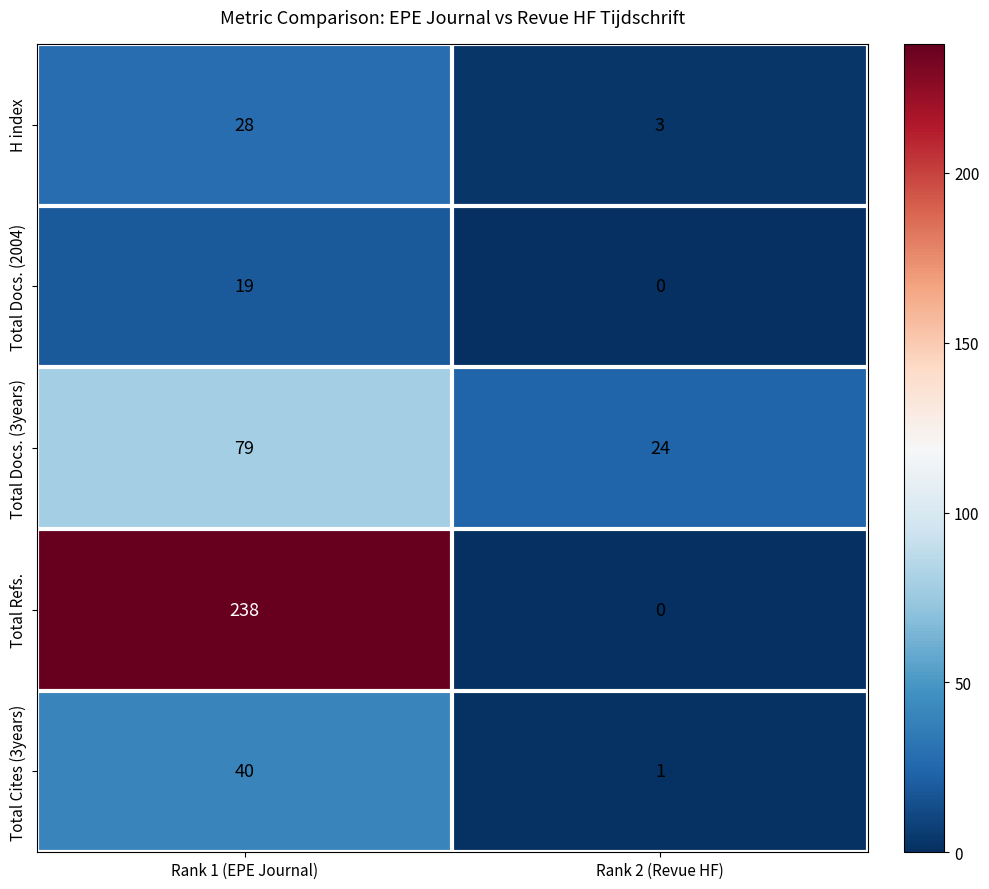

What is the spread (max minus min) of values at Rank 2 (Revue HF)?

24